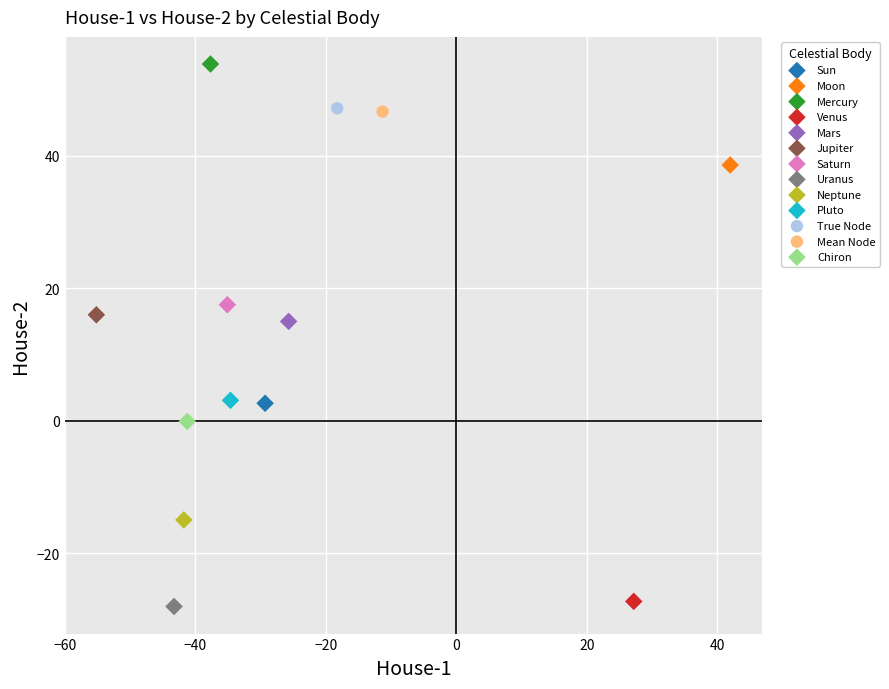

Which series contains the highest Y value?

Mercury